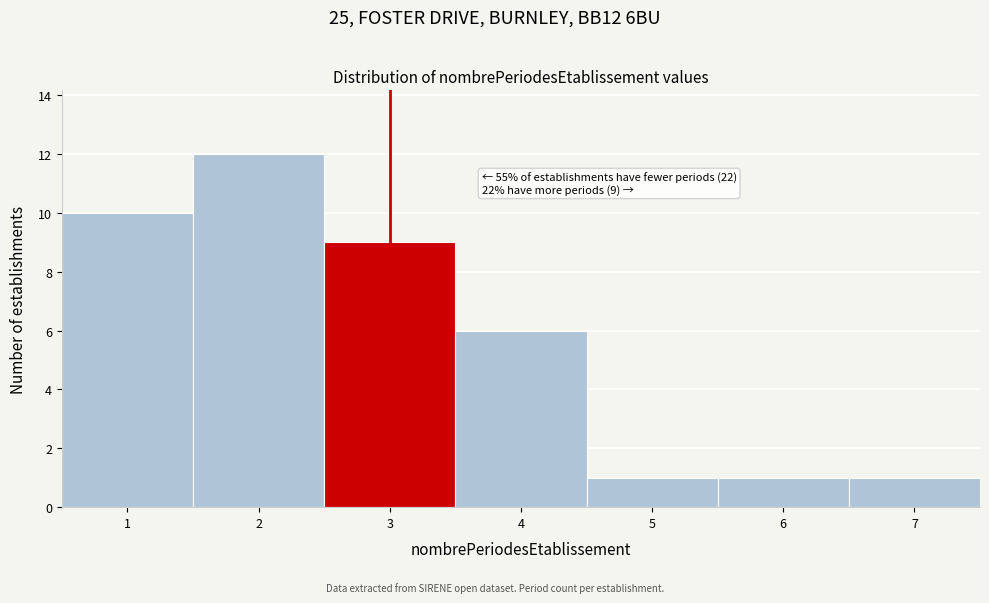

Reading right to left, extract all data points from this chart.

1	1	1	6	9	12	10